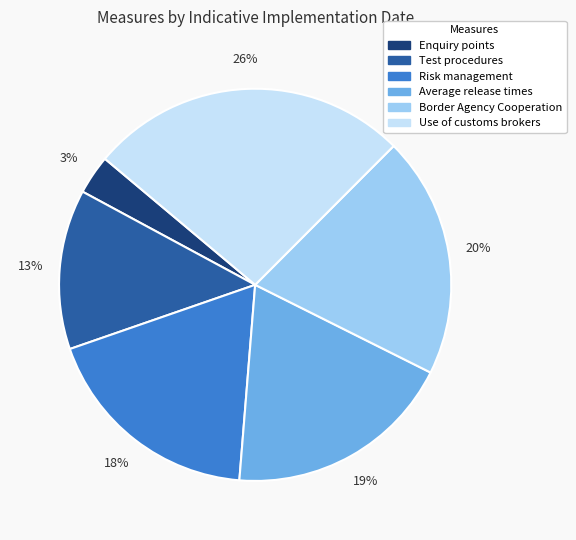

To the nearest percent, what is the average slice percentage?

17%